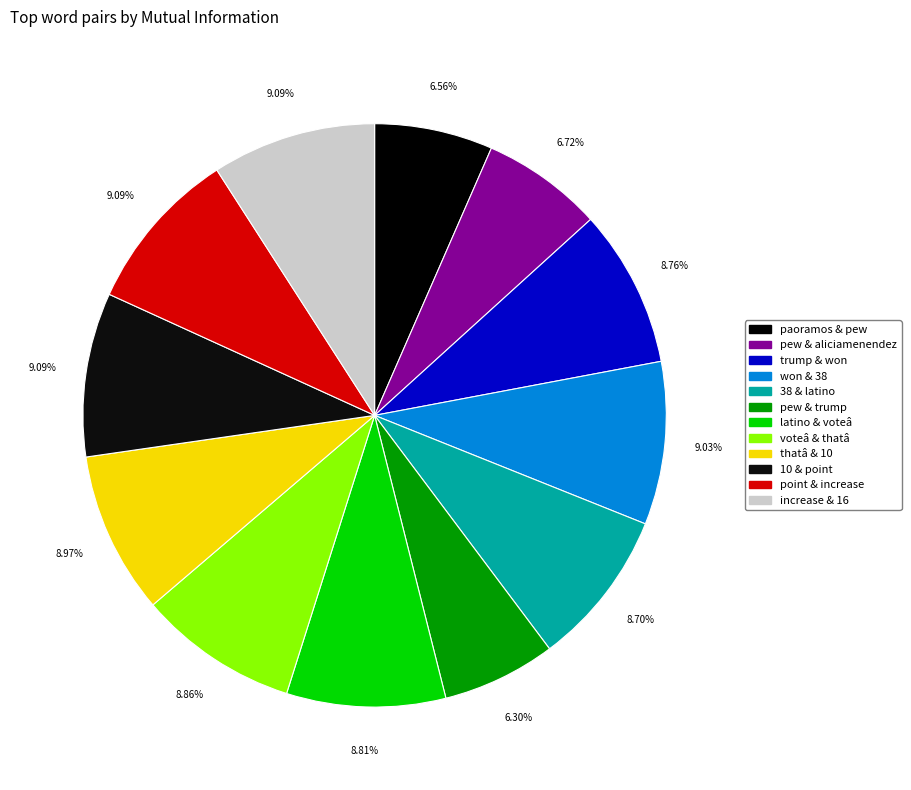

To the nearest percent, what is the combined percentage of increase & 16 and paoramos & pew?

16%